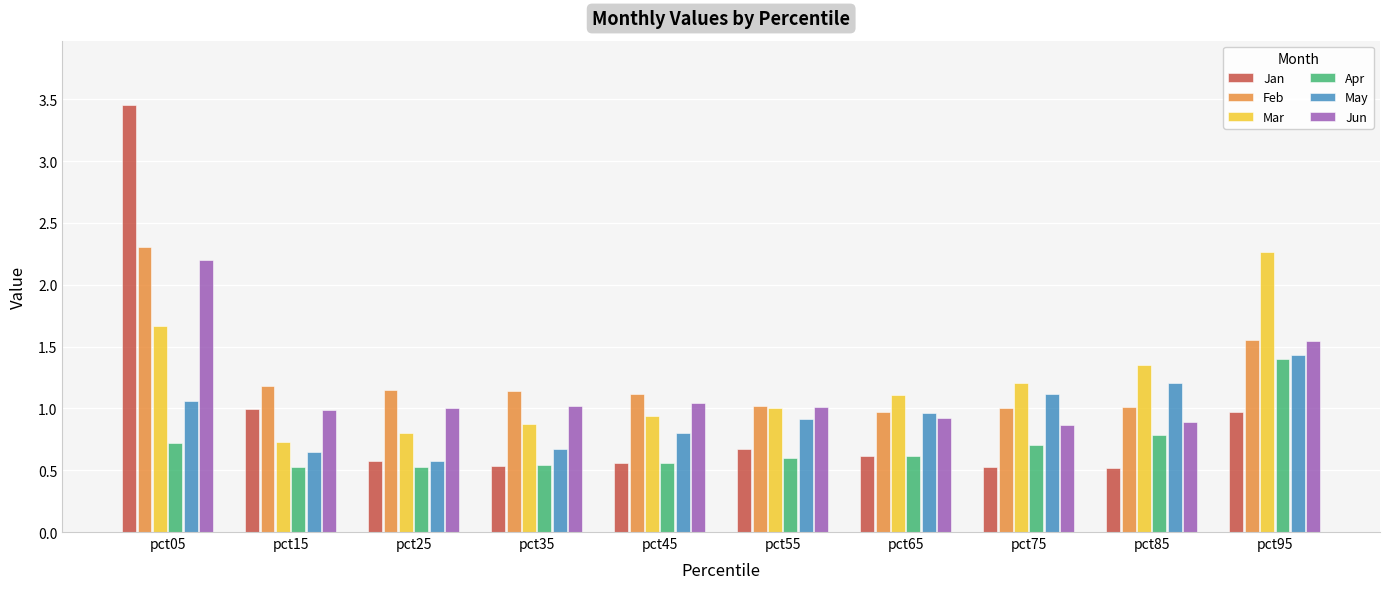

What are all the series names shown in the legend?

Jan, Feb, Mar, Apr, May, Jun